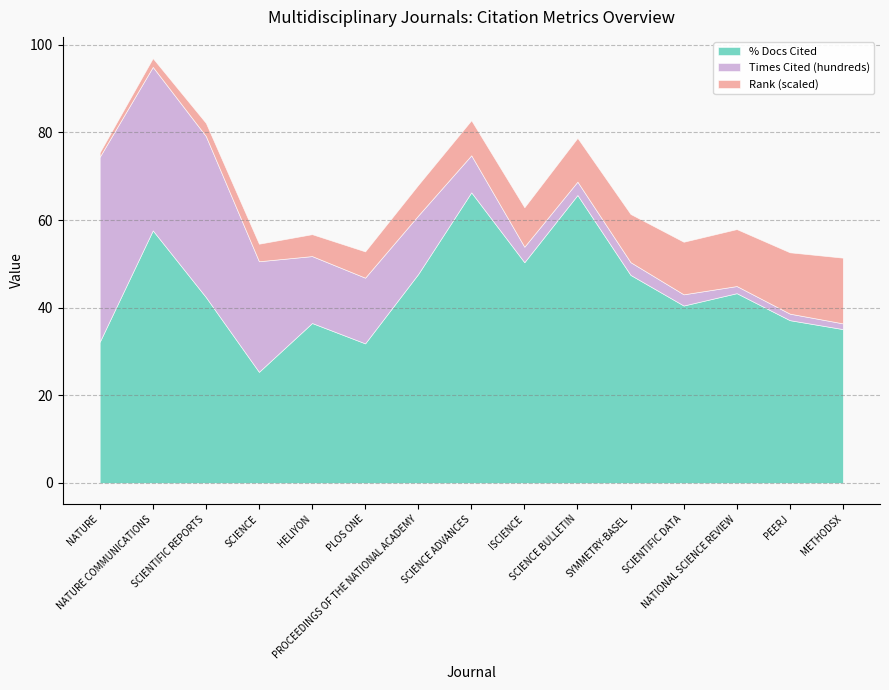

What is the difference between the % Docs Cited values at HELIYON and PROCEEDINGS OF THE NATIONAL ACADEMY?

11.2